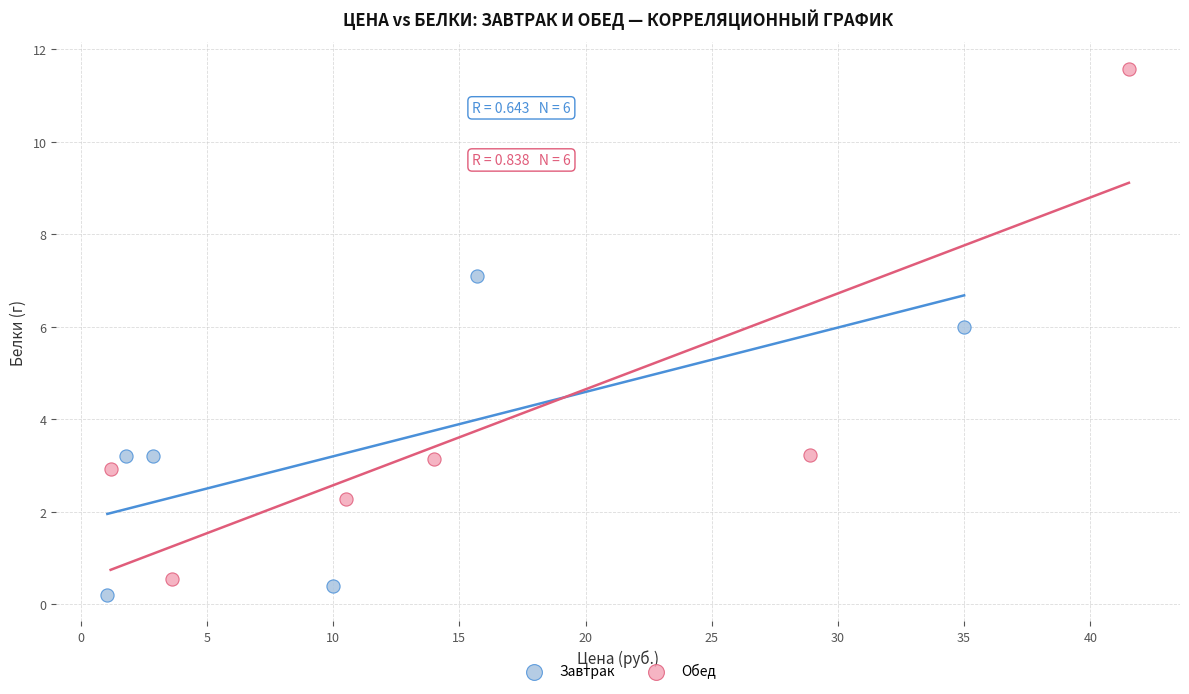

Which series has the widest spread of Y values?

Обед